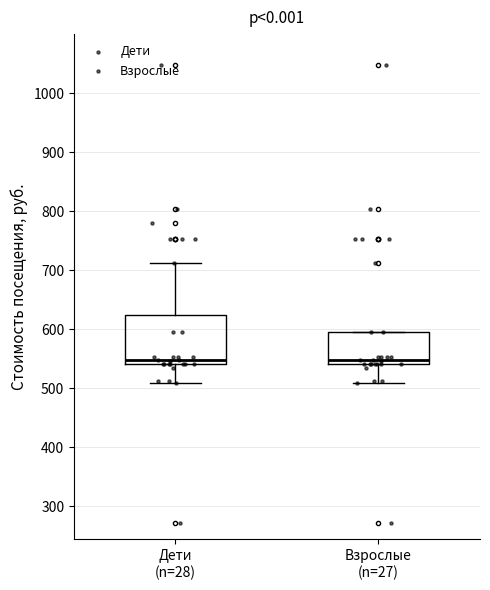

Reading left to right, transcribe this box plot: for each box, give where its median line is, the range the box spans, and where its two whiskers end, as read against the y-axis. The values are not printed on the chart, so give them approximately, as read against the axis.

Дети (n=28): median 550, box 540 to 620, whiskers 510 to 710
Взрослые (n=27): median 550, box 540 to 590, whiskers 510 to 590